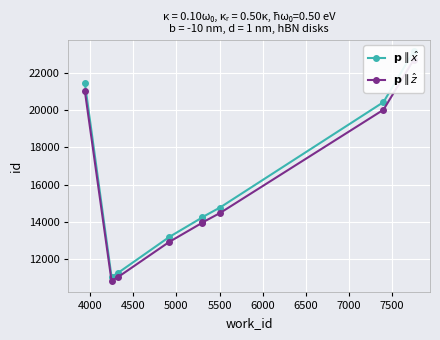

Reading left to right, what are all the values shown in this chart?

$\mathbf{p} \parallel \hat{x}$: 21429.0	11055.0	11256.0	13195.0	14218.0	14257.0	14770.0	20421.0	23145.0
$\mathbf{p} \parallel \hat{z}$: 21000.4	10833.9	11030.9	12931.1	13933.6	13971.9	14474.6	20012.6	22682.1